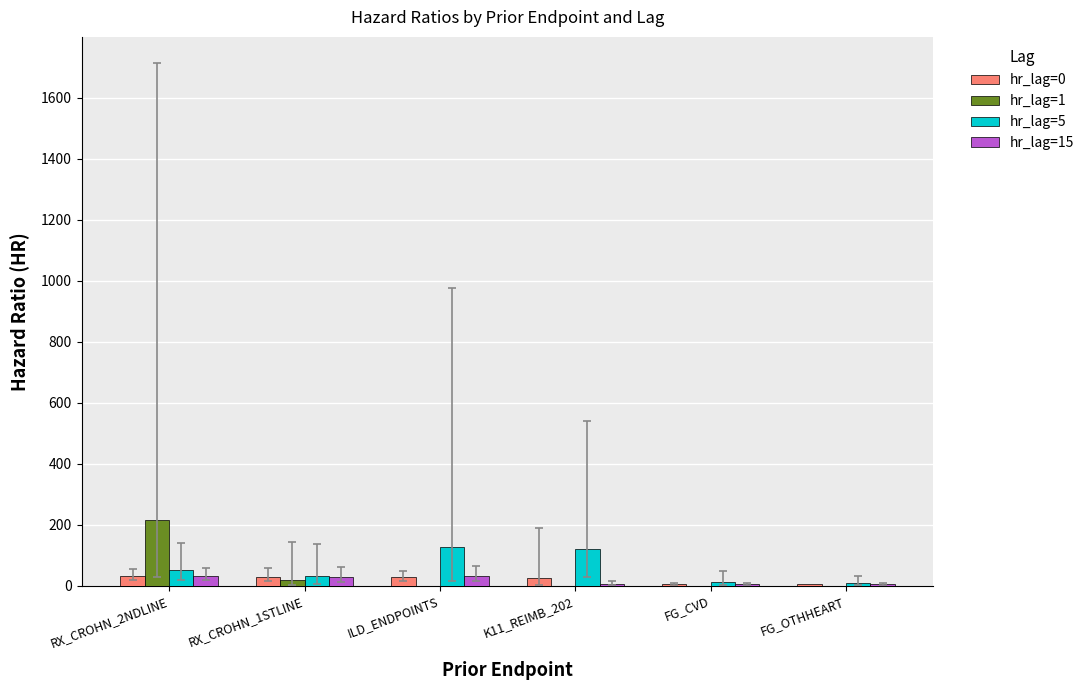

Are the bars horizontal?

No